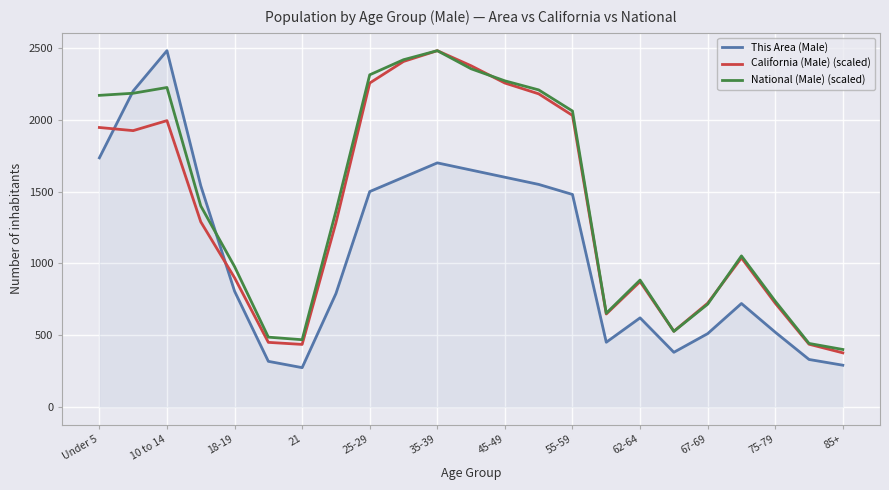

How many lines are shown in the chart?

3